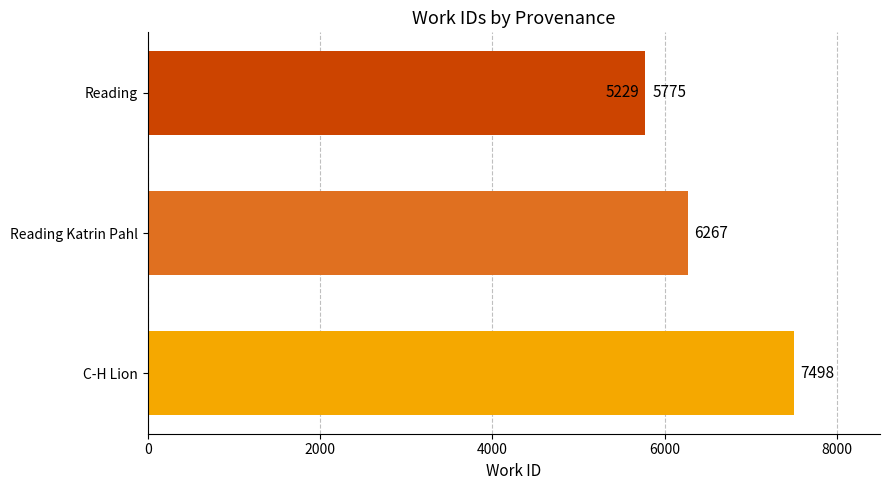

Reading left to right, extract all data points from this chart.

5229	5775	6267	7498